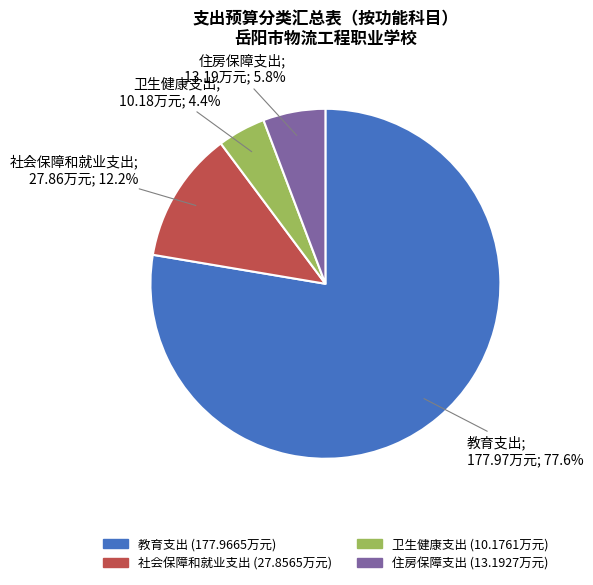

To the nearest percent, what is the difference between the 卫生健康支出 and 社会保障和就业支出 slice percentages?

8%